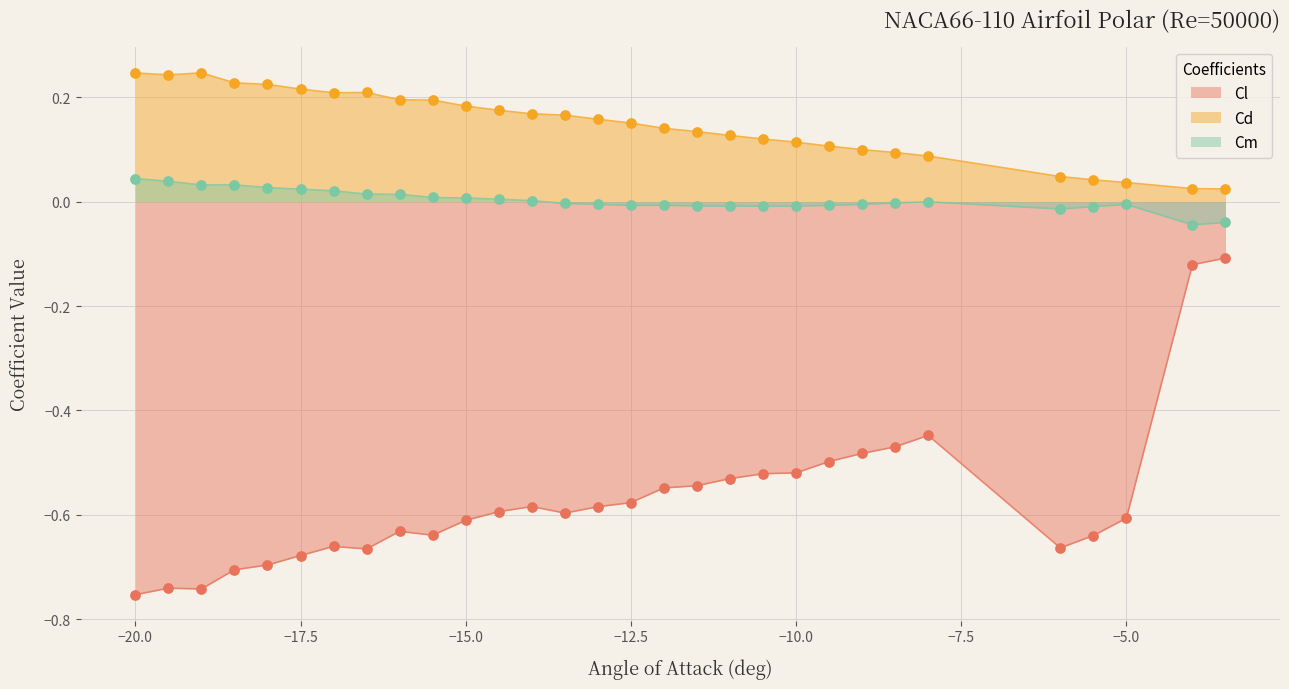

What are all the series names shown in the legend?

Cl, Cd, Cm